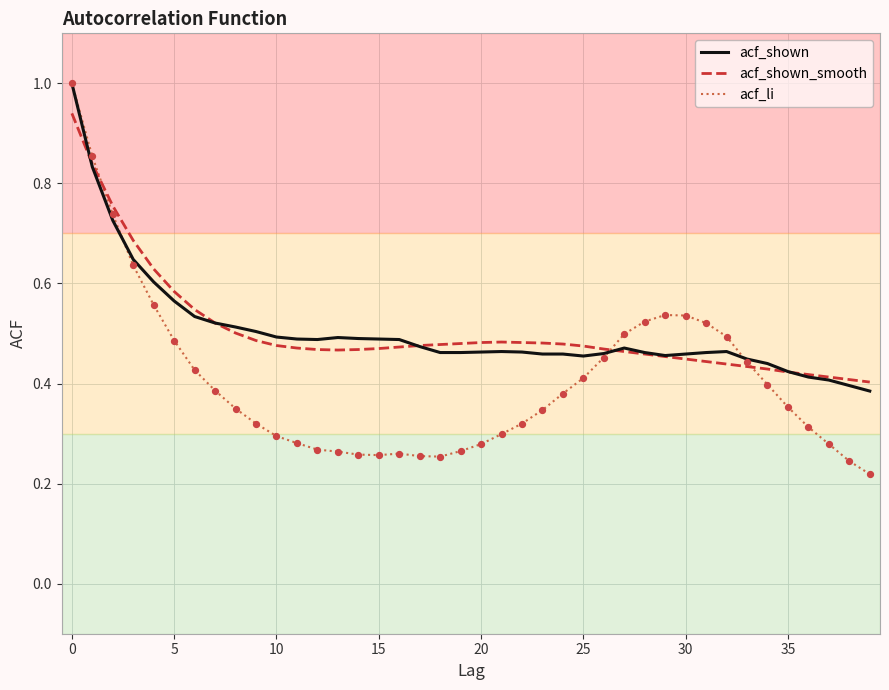

What is the maximum value for acf_shown?

1.0